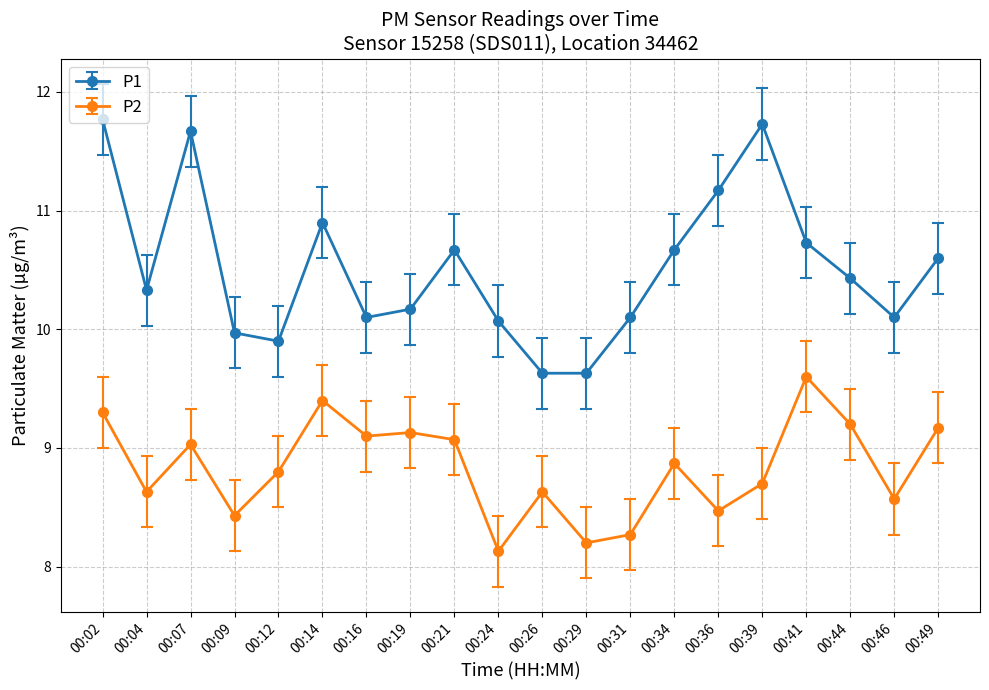

What are all the series names shown in the legend?

P1, P2